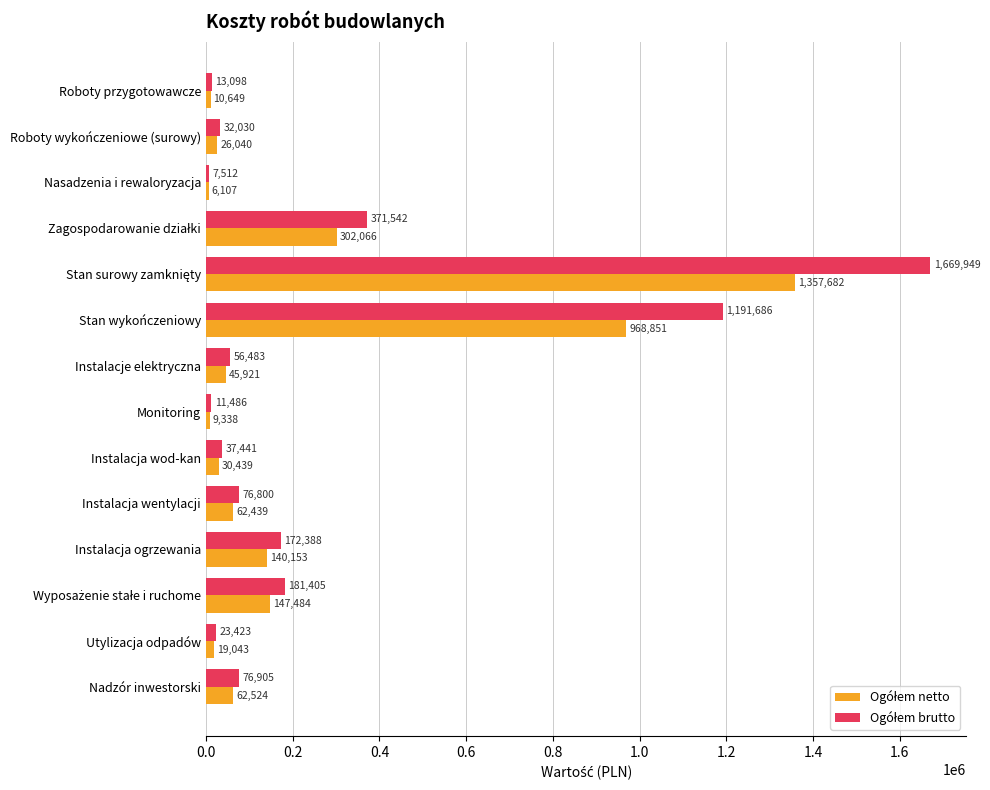

Count the number of data series in this chart.

2